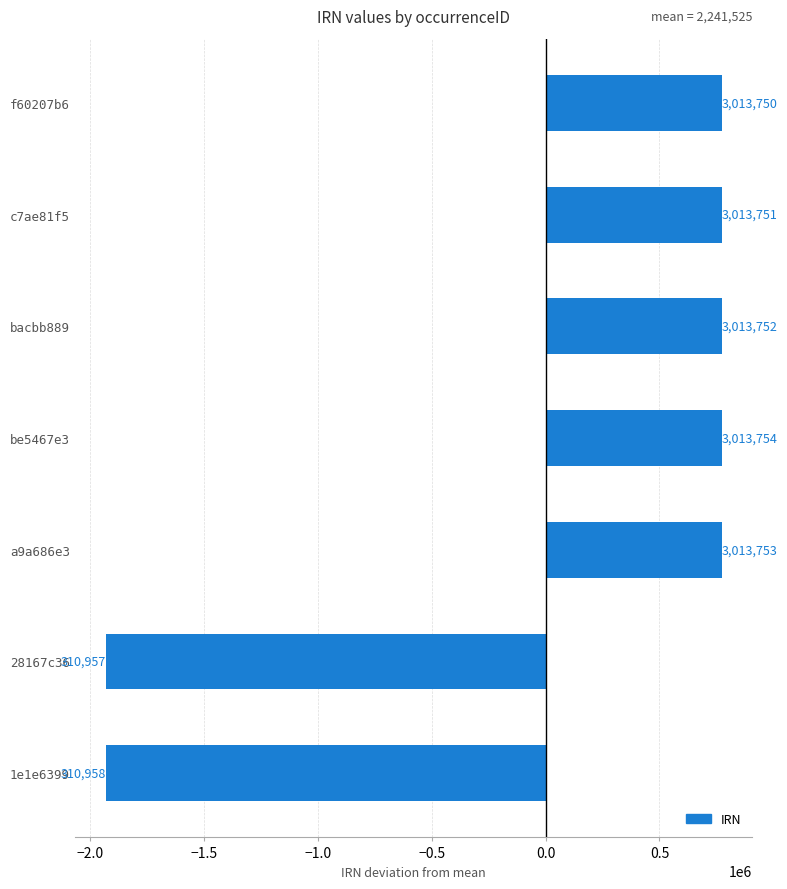

Are the bars horizontal?

Yes